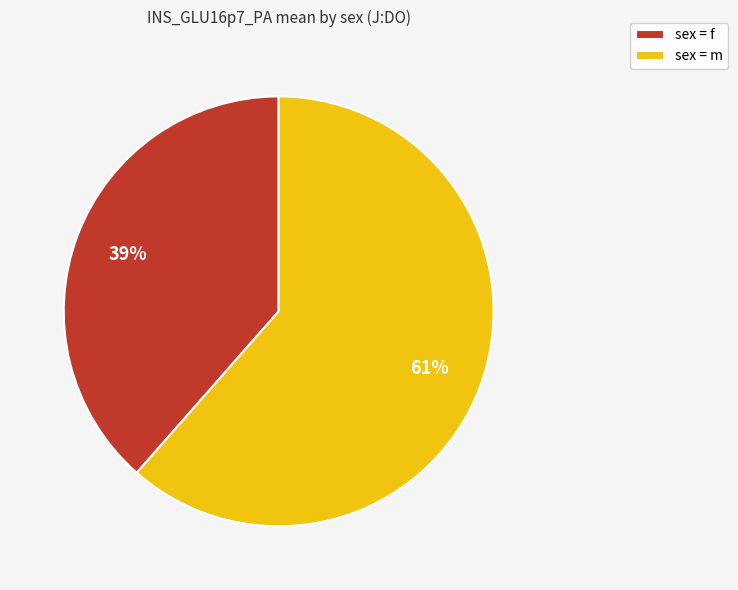

Count the number of slices in the pie.

2